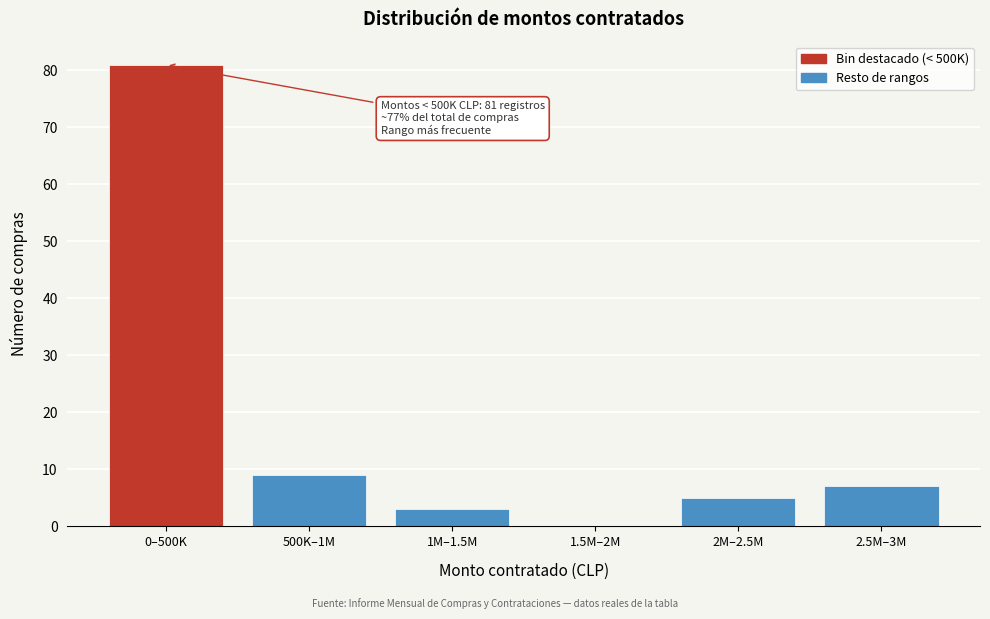

Reading left to right, list all the values displayed in this chart.

0–500K=81	500K–1M=9	1M–1.5M=3	1.5M–2M=0	2M–2.5M=5	2.5M–3M=7